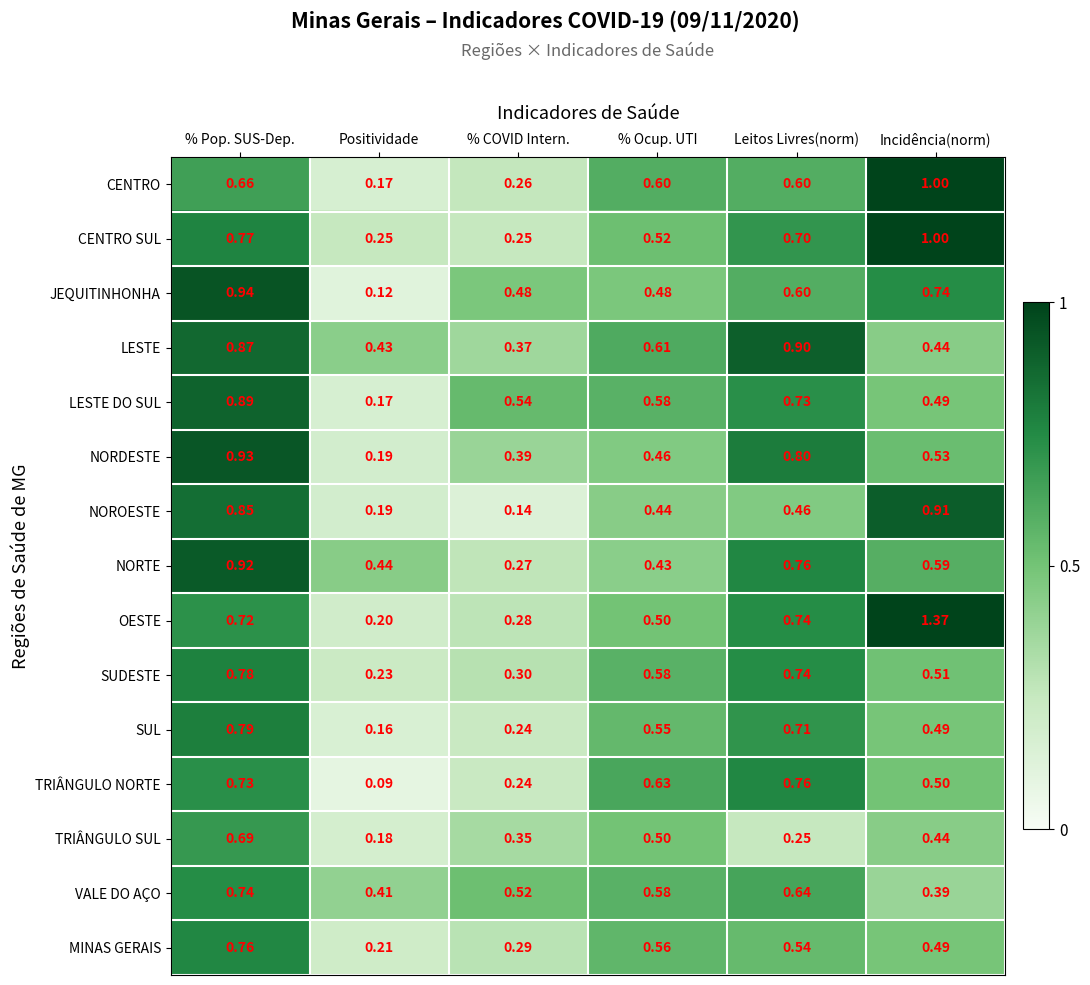

Which category has the lowest value across all series?

Positividade